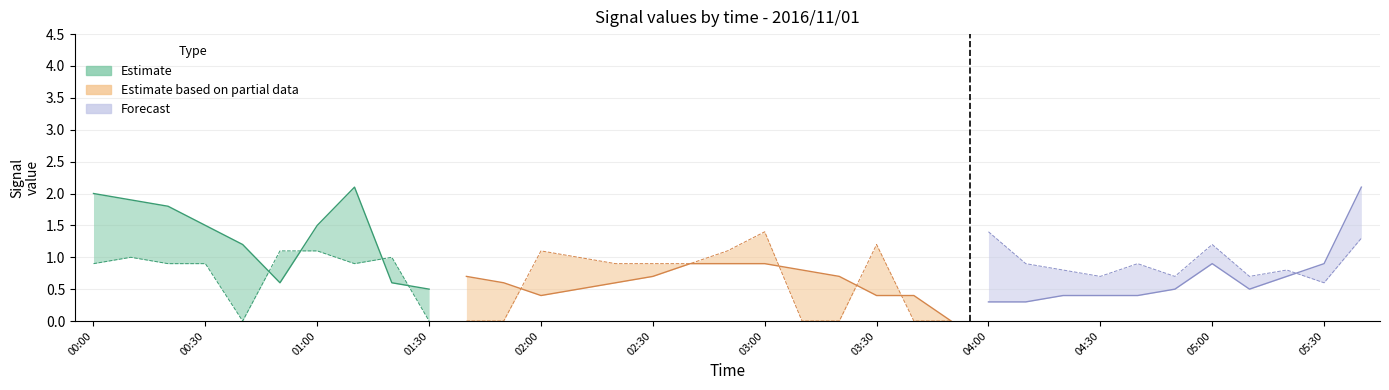

What position from the right is 2016/11/01 01:30?

26